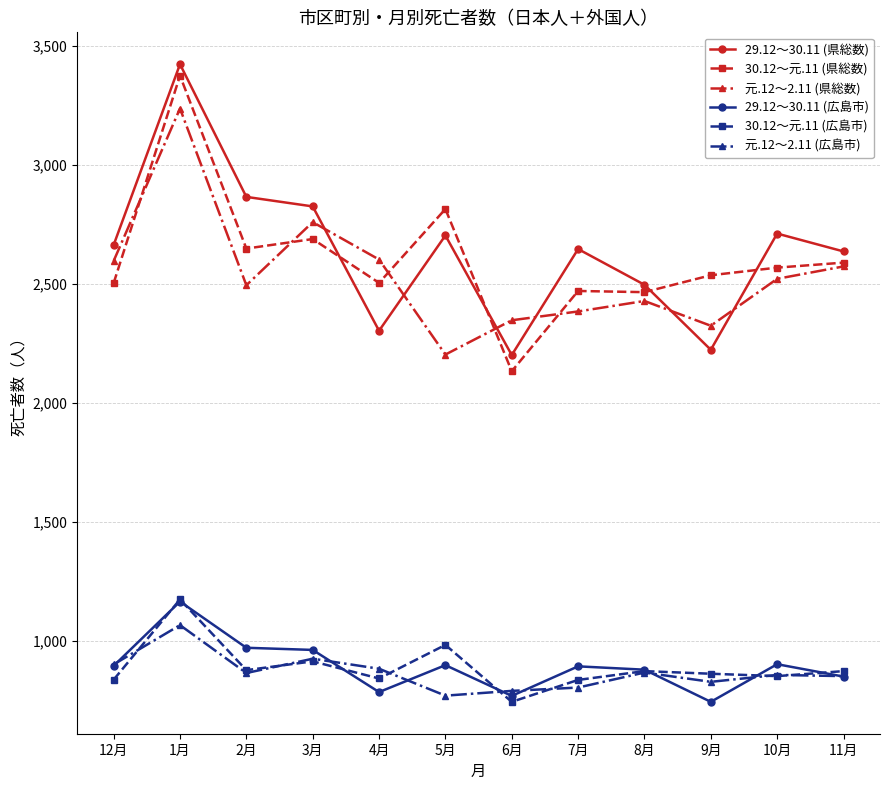

What is the difference between the 元.12～2.11 (県総数) values at 8月 and 1月?

808